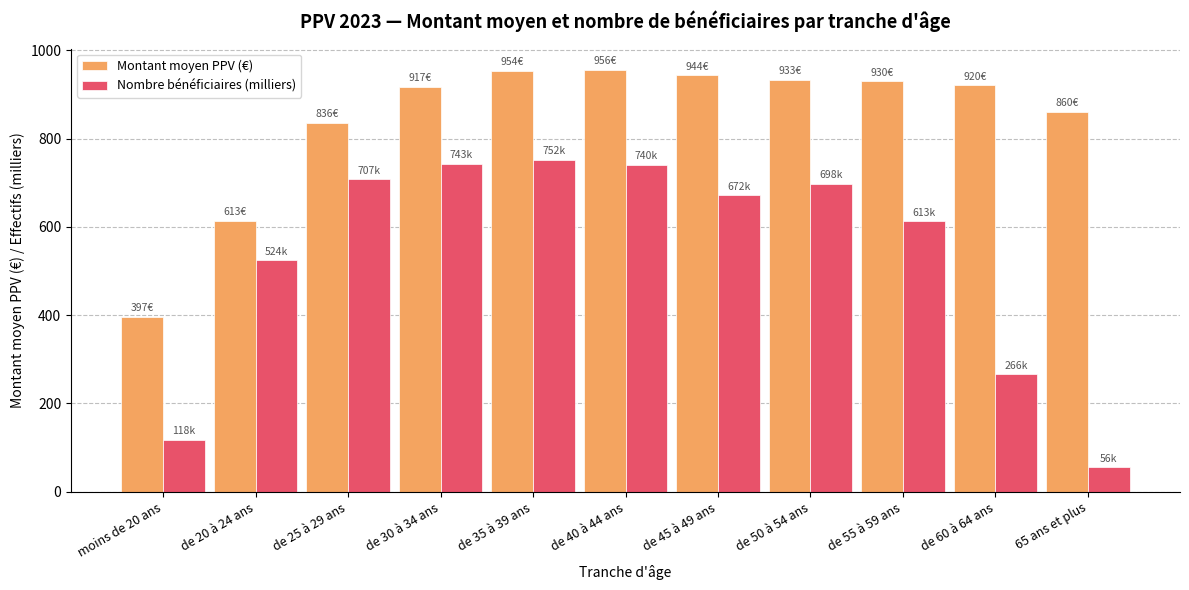

What is the value of the Nombre bénéficiaires (milliers) bar at the 4th from the left?

743.1